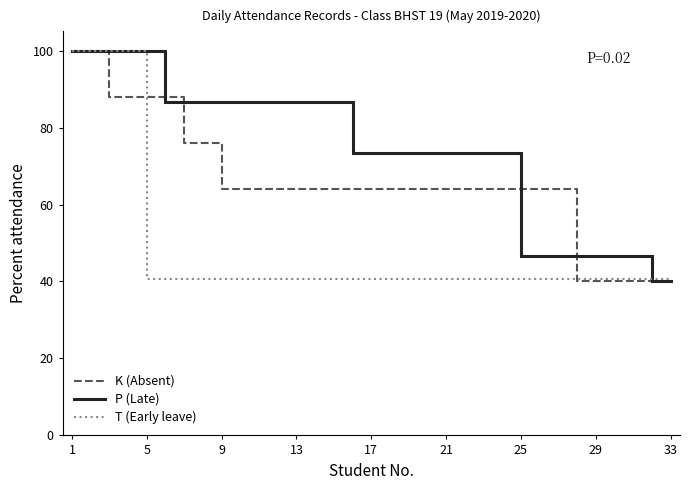

What is the lowest value of the T (Early leave) series?

40.6